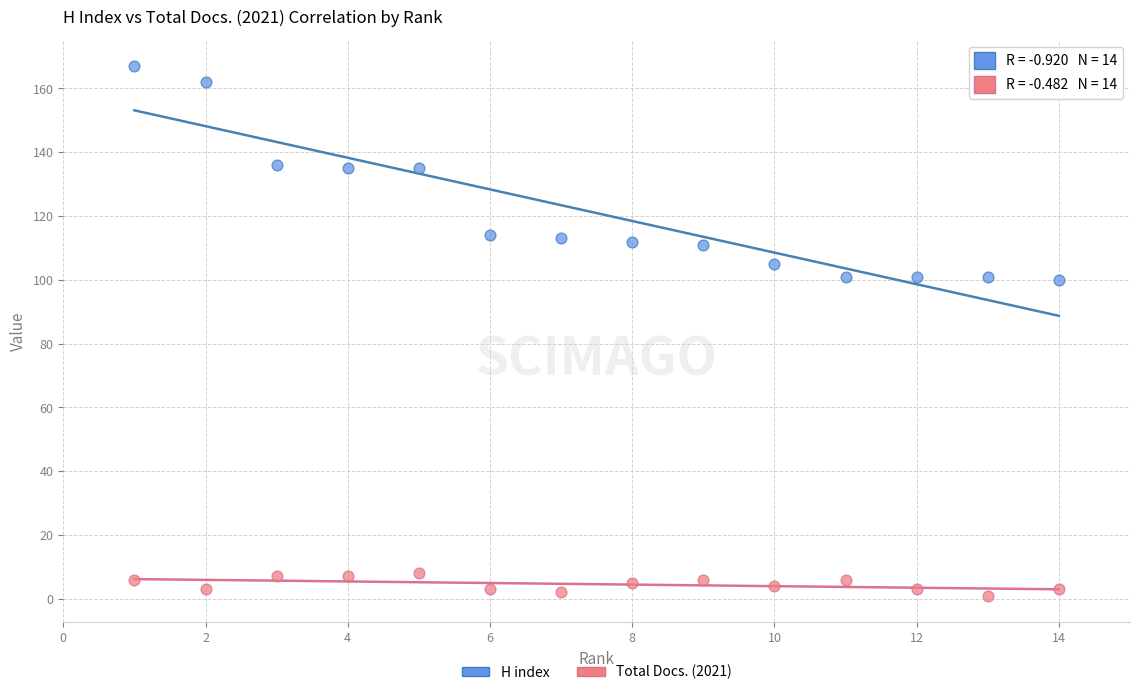

Across all data points, what is the range of Y values (max minus min)?

166